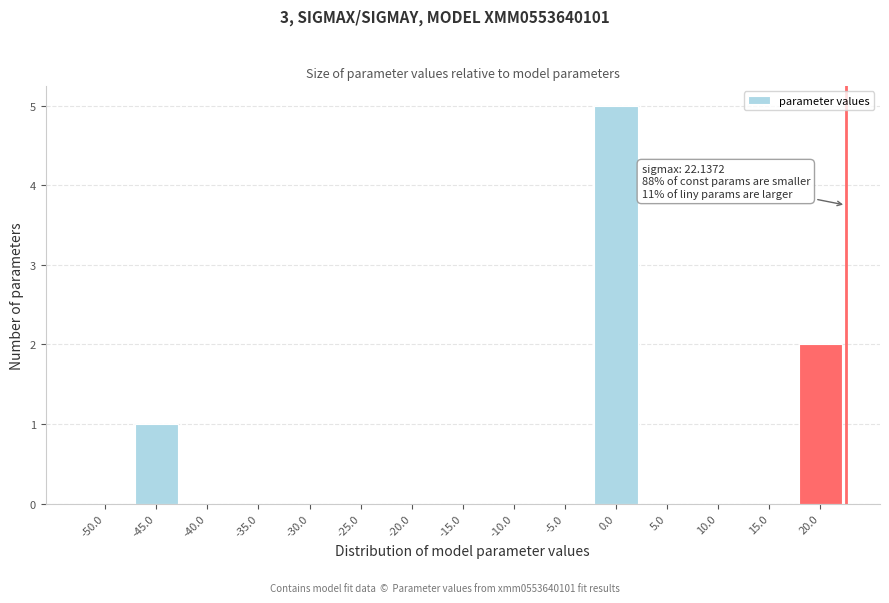

Reading right to left, extract all data points from this chart.

20.0=2	15.0=0	10.0=0	5.0=0	0.0=5	-5.0=0	-10.0=0	-15.0=0	-20.0=0	-25.0=0	-30.0=0	-35.0=0	-40.0=0	-45.0=1	-50.0=0